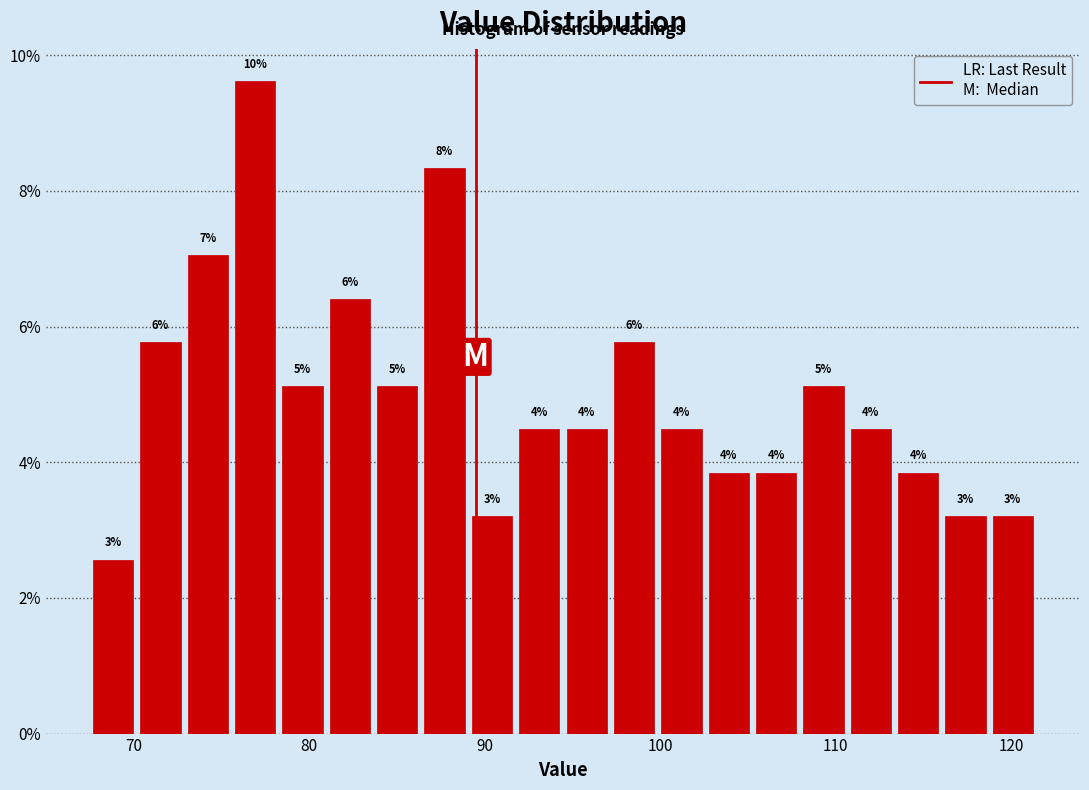

Read against the x-axis, roughly where is the centre of the tallest bar?

77